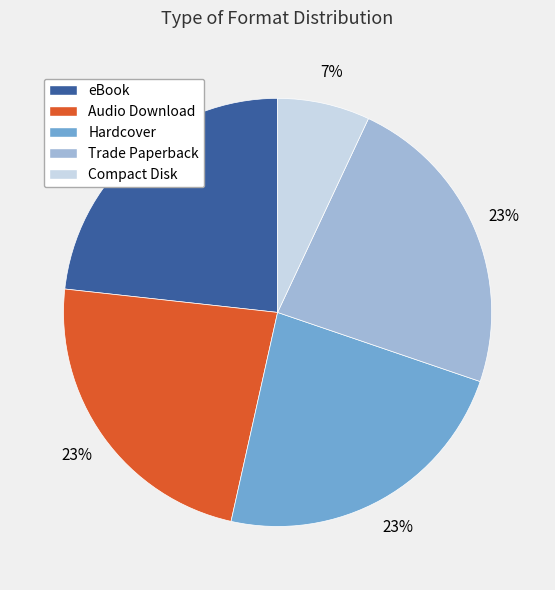

Between Trade Paperback and Compact Disk, which is larger?

Trade Paperback